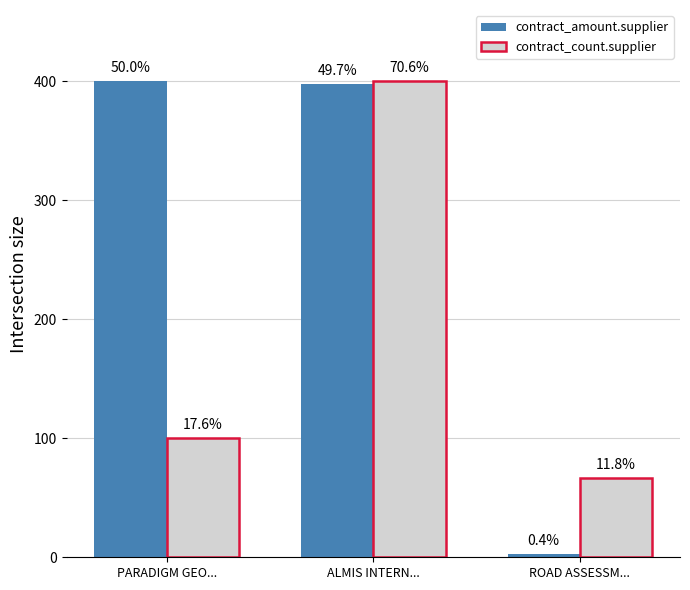

Rank the series at PARADIGM GEO... from highest to lowest value.

contract_amount.supplier, contract_count.supplier